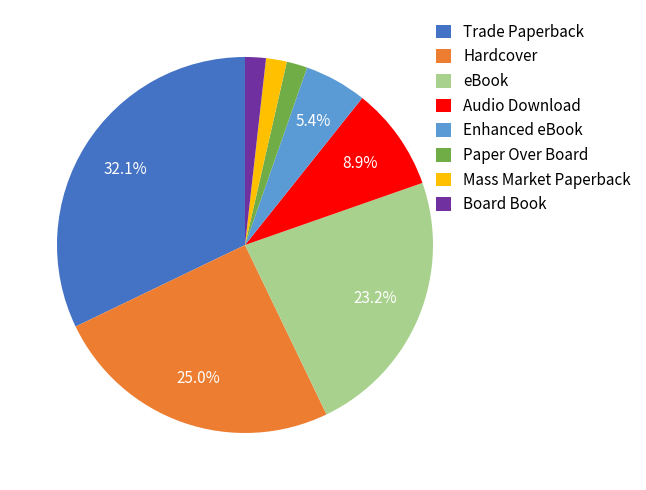

How many segments does this pie chart have?

8